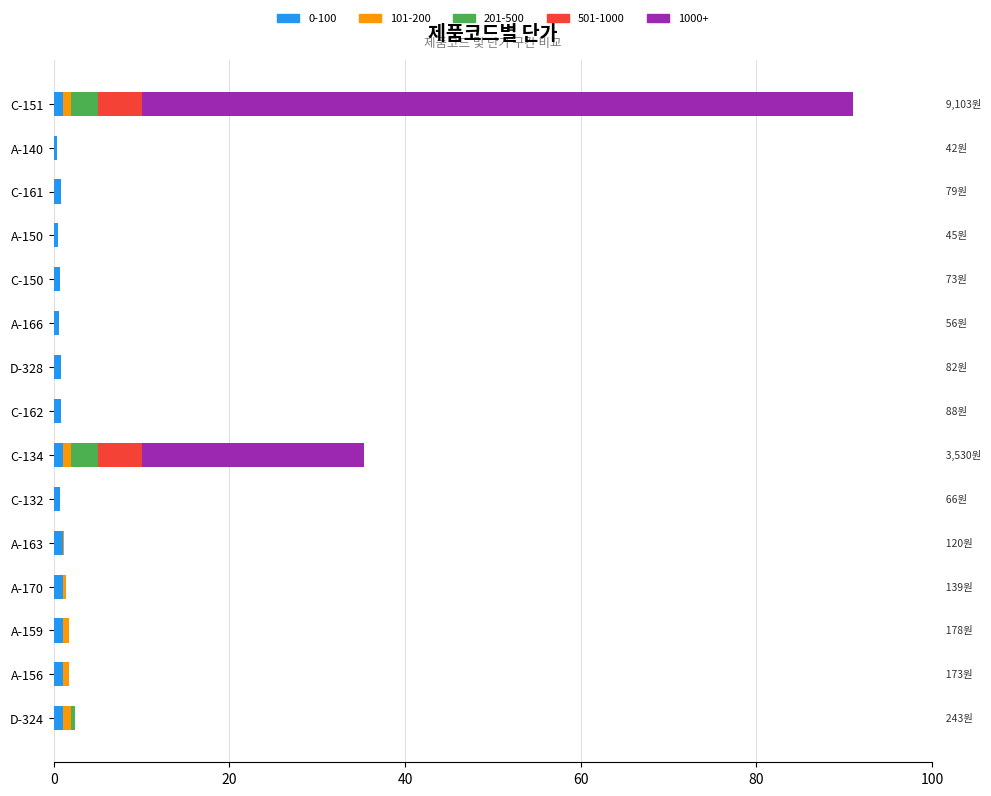

At which category is the sum across all series the highest?

C-151